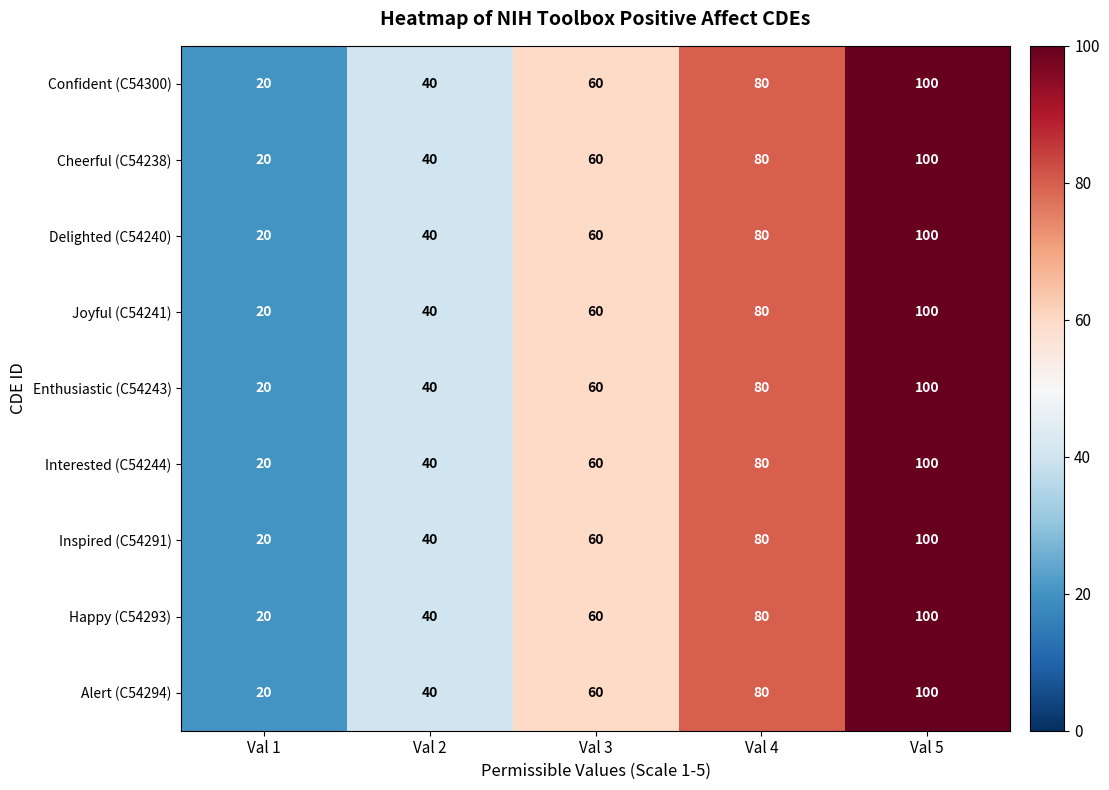

List the labels in order of Interested (C54244) value, smallest first.

Val 1, Val 2, Val 3, Val 4, Val 5